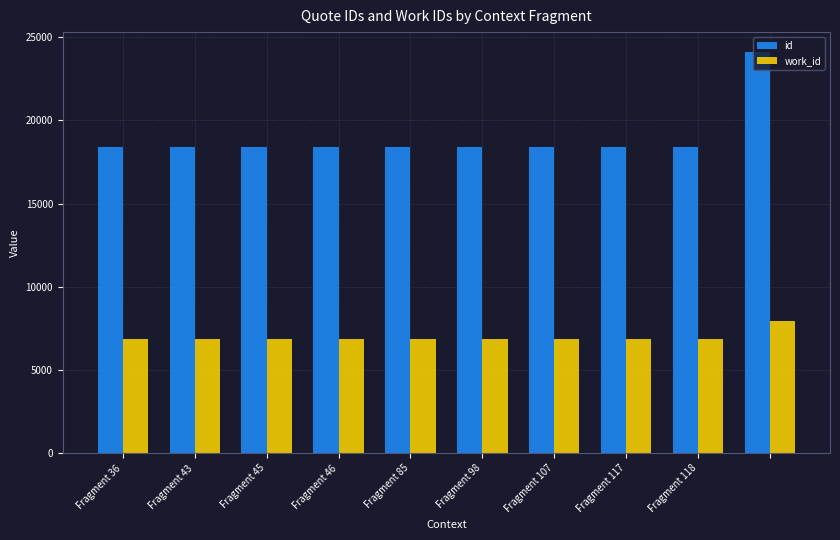

What is the average value of the id series?

18962